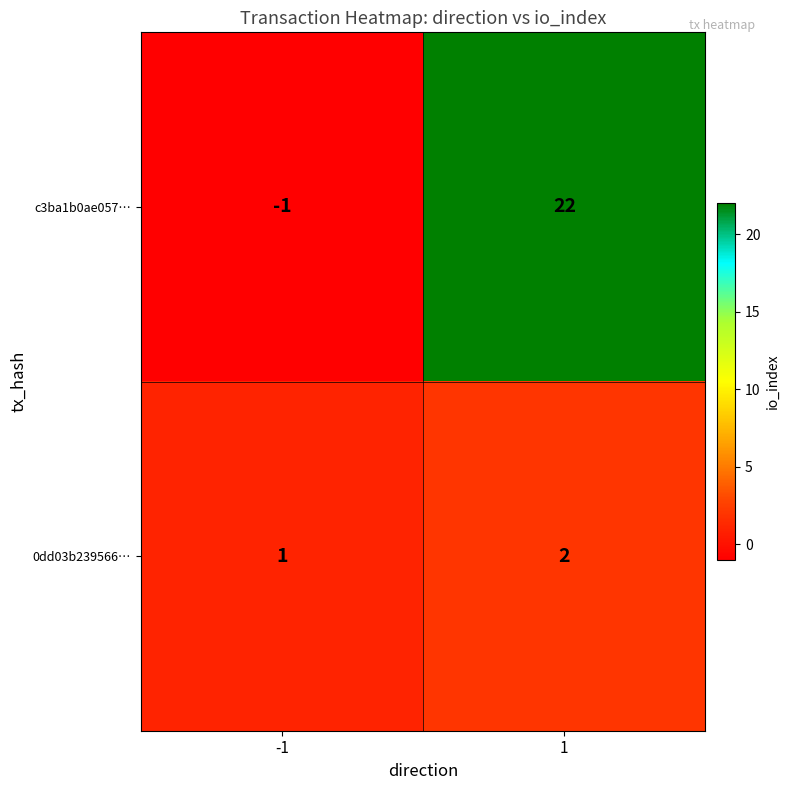

Between -1 and 1, which series saw the biggest shift?

c3ba1b0ae057…